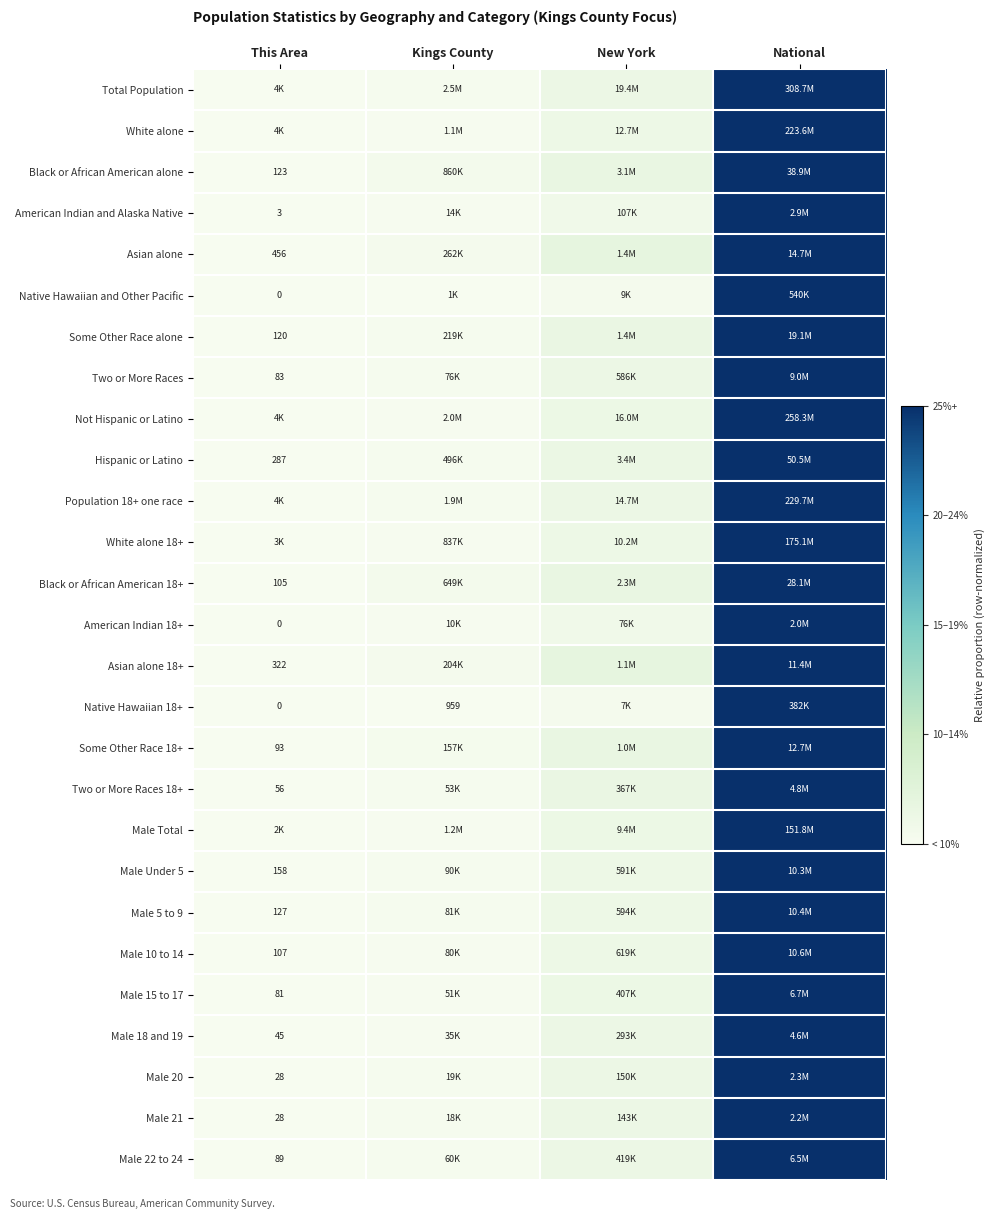

Which has a higher value, National or This Area?

National